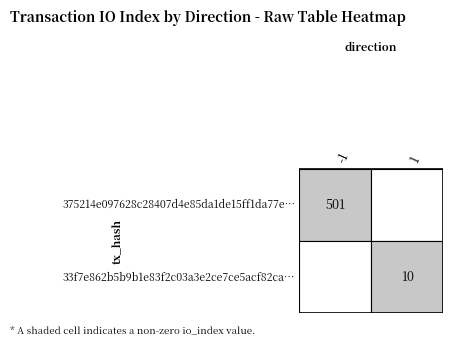

What is the difference between the 375214e097628c28407d4e85da1de15ff1da77e values at io_index and direction?

502